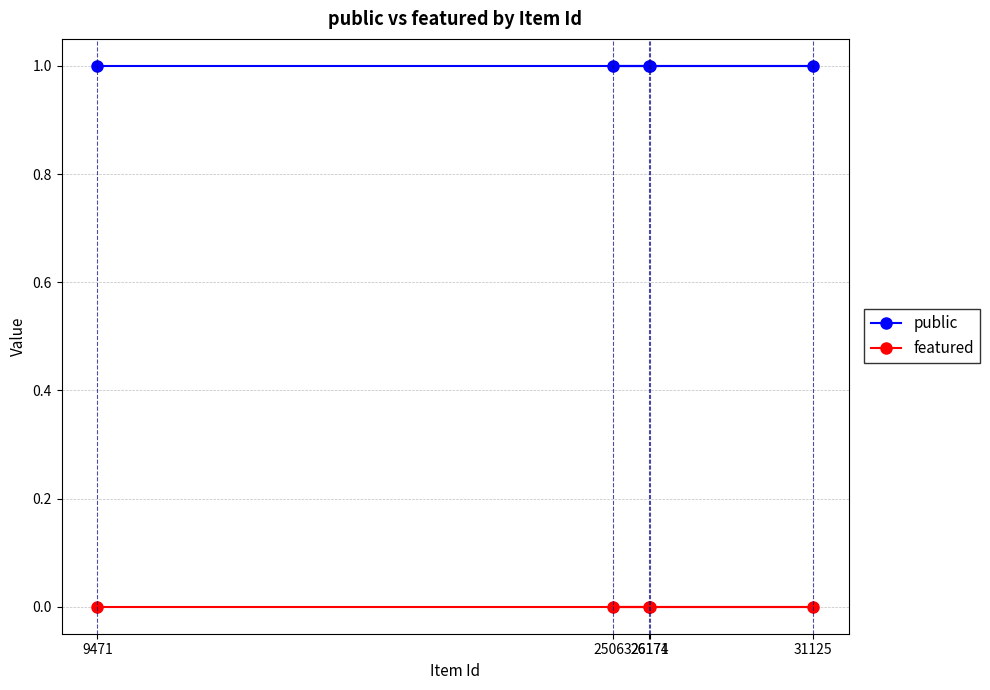

List the series in order of their overall mean, lowest first.

featured, public